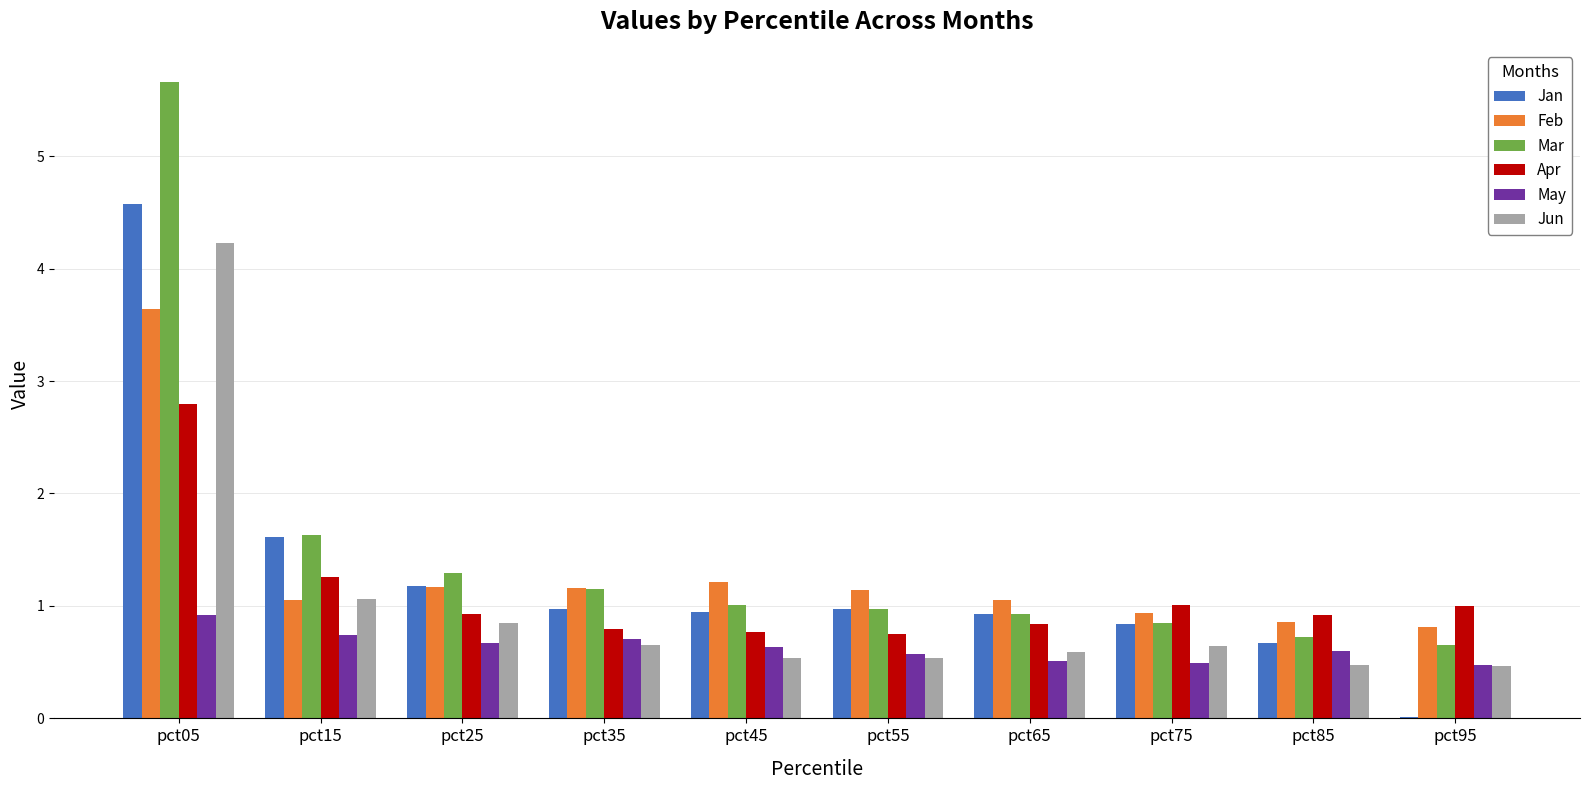

What is the sum of all May values?

6.3